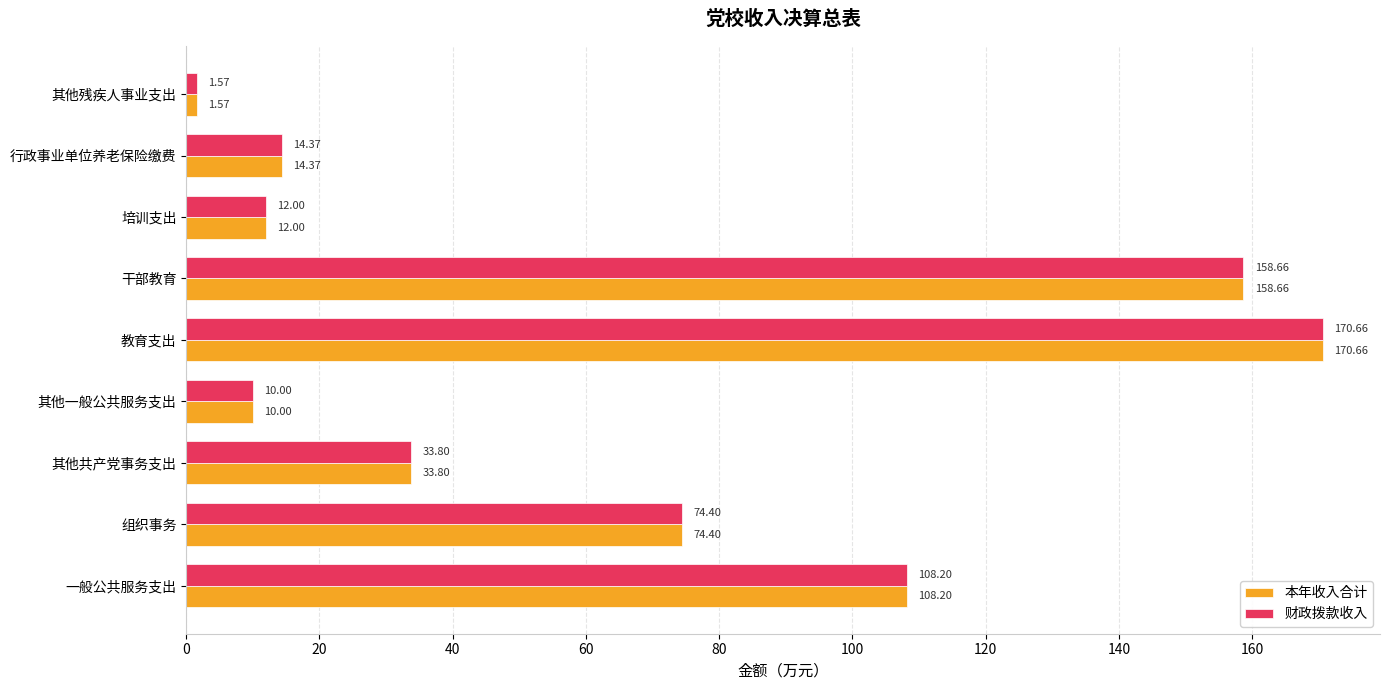

How many values in the 财政拨款收入 series are below 33?

4